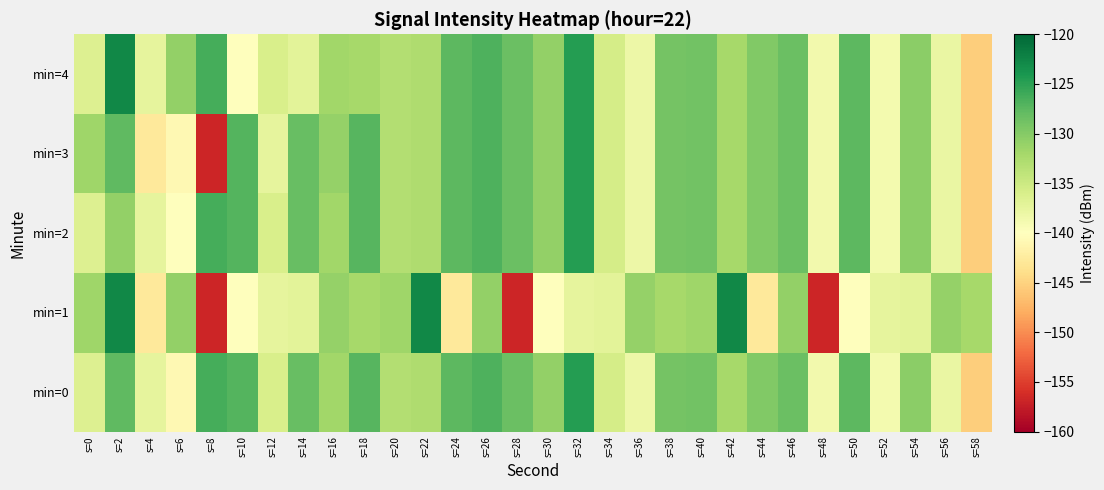

Count the number of categories in the chart.

30